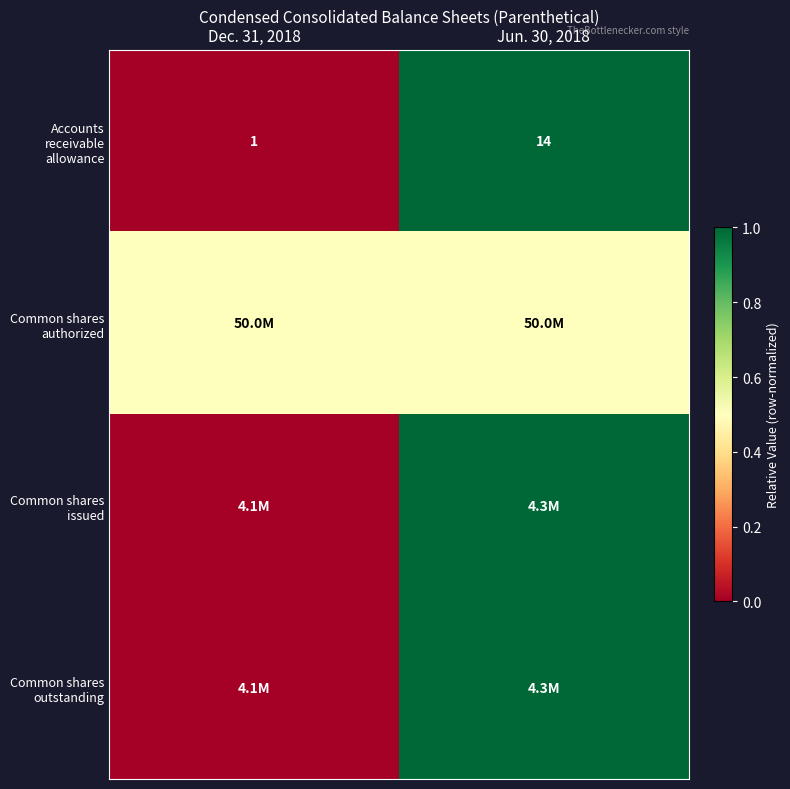

True or false: Accounts receivable allowance has a value of 0.4 at Dec. 31, 2018.

False